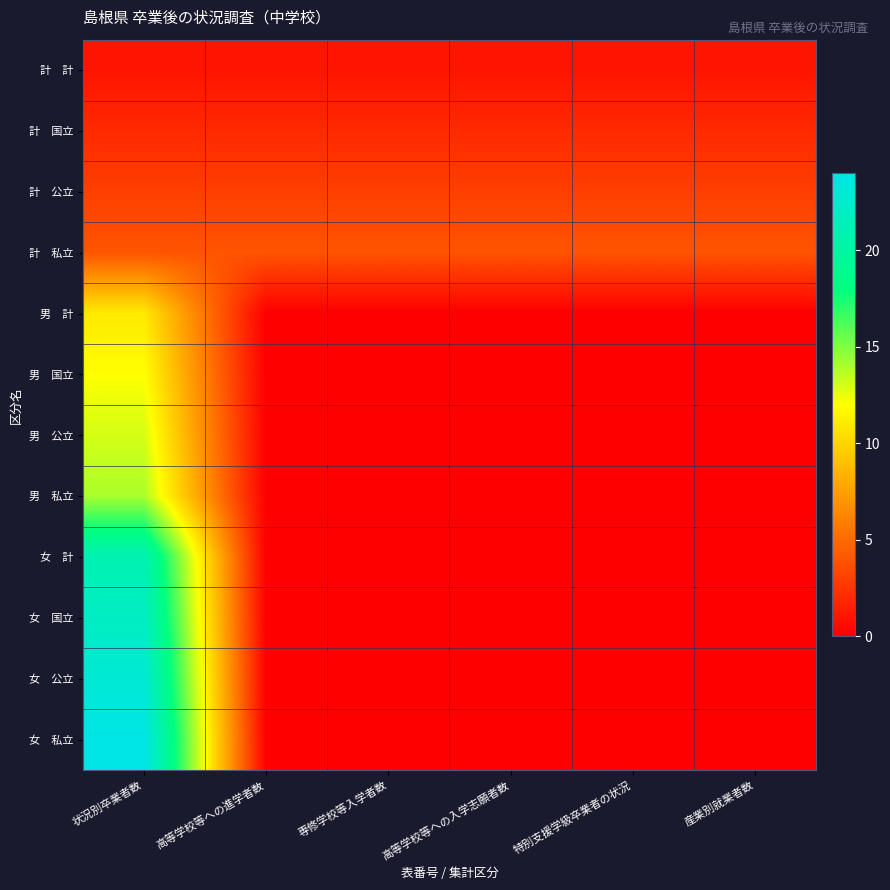

At 産業別就業者数, list the series in order from smallest to largest.

男 計, 男 国立, 男 公立, 男 私立, 女 計, 女 国立, 女 公立, 女 私立, 計 計, 計 国立, 計 公立, 計 私立